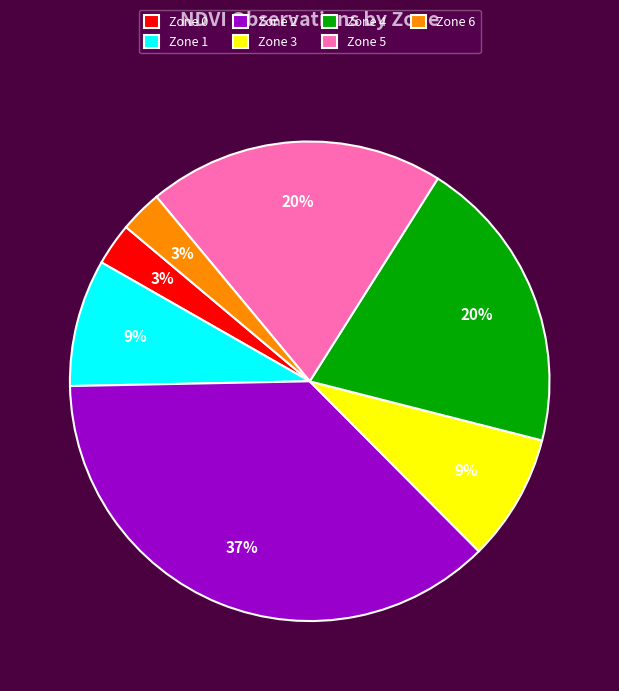

Approximately how many times larger is the value at Zone 1 compared to Zone 0?

3.0